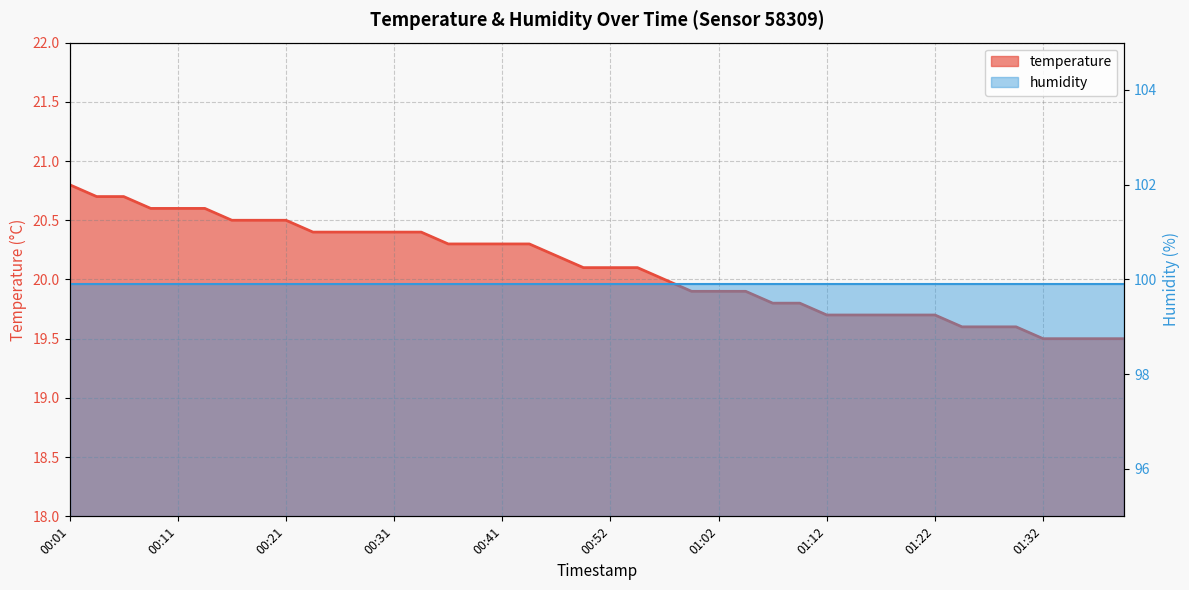

The value at 00:57 is 20.0. True or false?

True